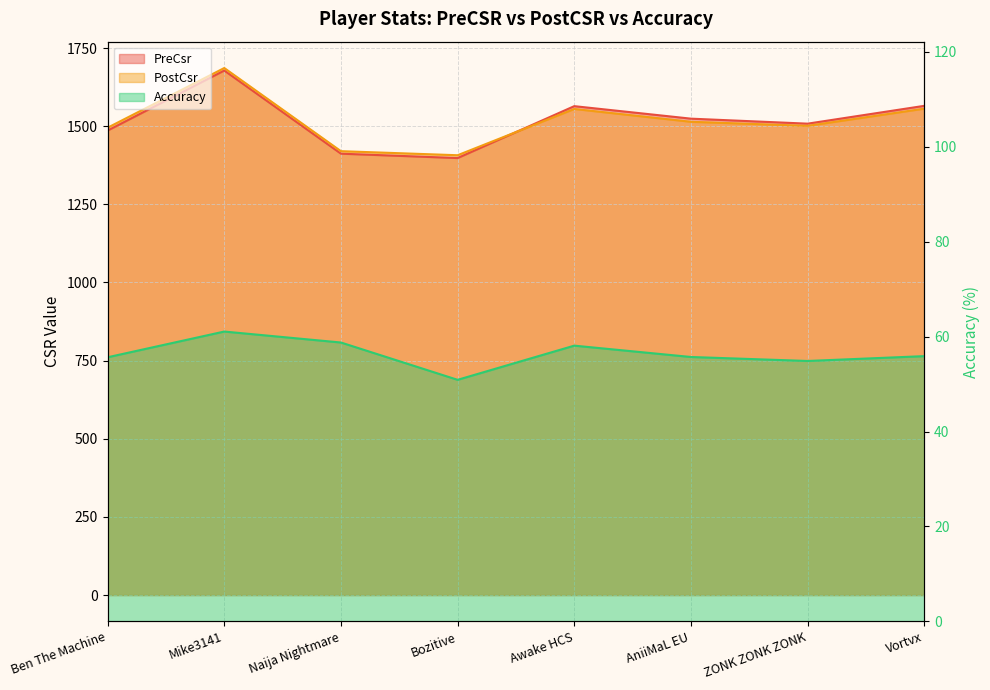

What is the average value of the PreCsr series?

1516.9